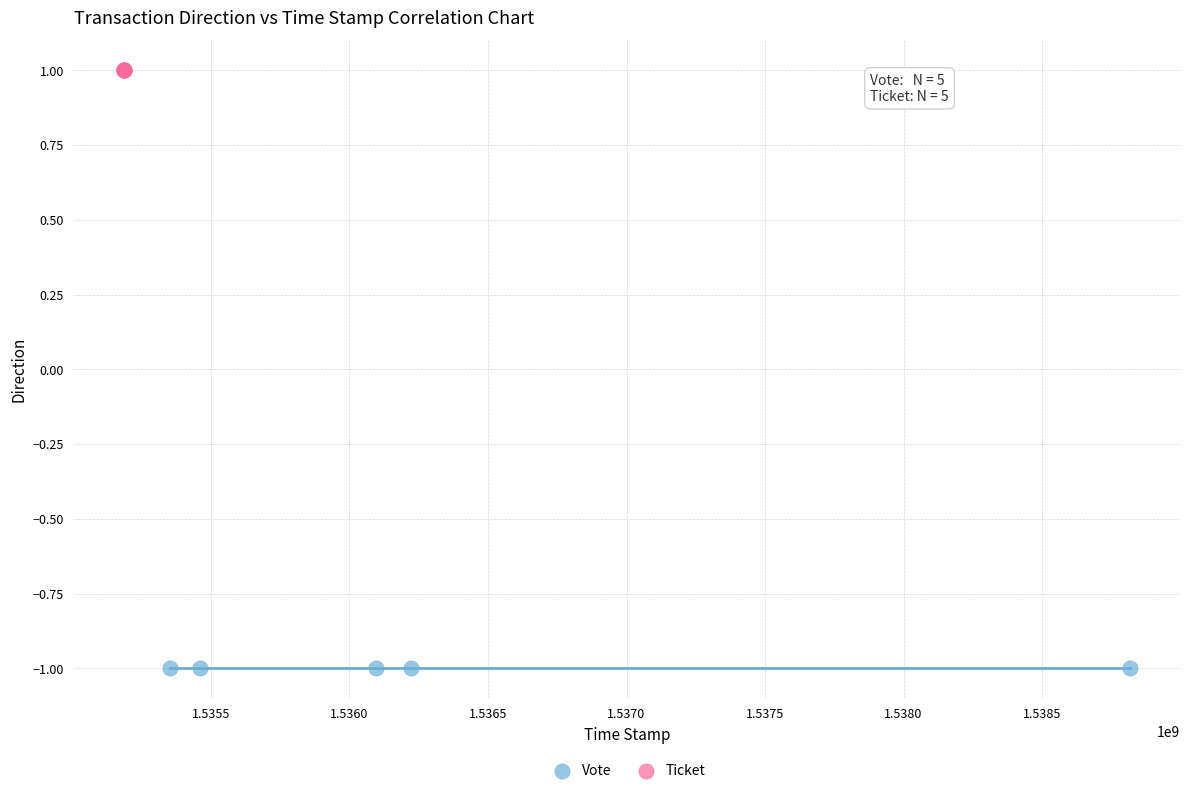

Which series contains the highest Y value?

Ticket